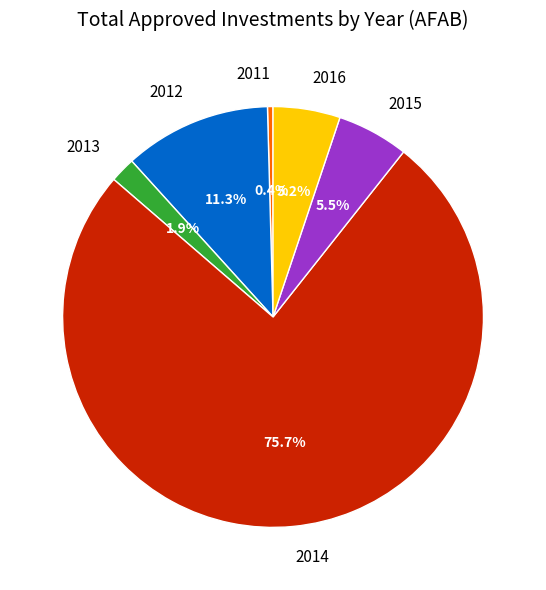

What percentage is NOT represented by 2013?

98.1%